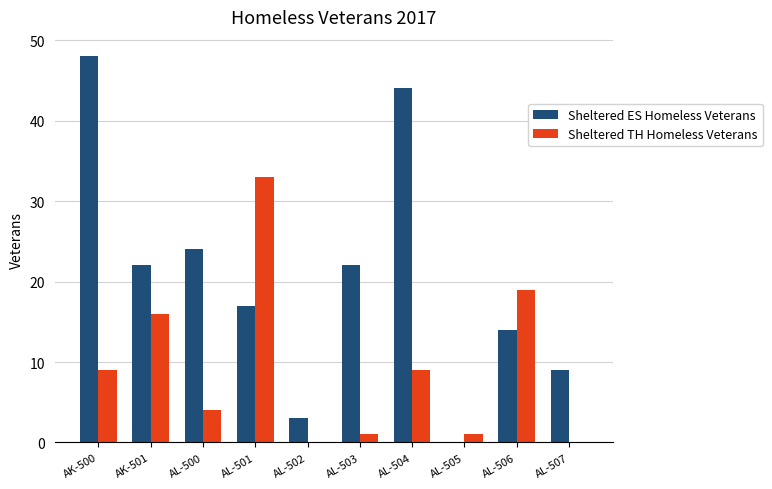

True or false: Sheltered TH Homeless Veterans has a value of 33 at AL-501.

True